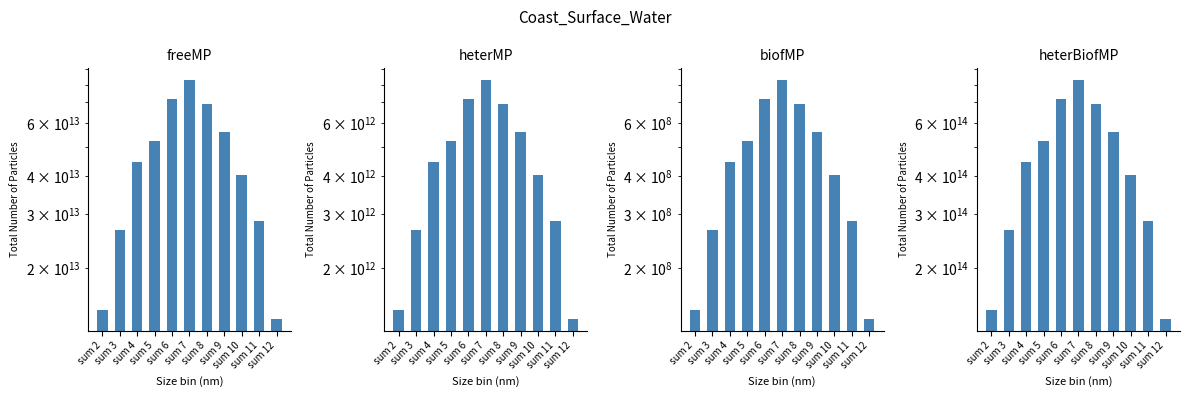

Which label corresponds to the smallest value in the chart?

sum 12